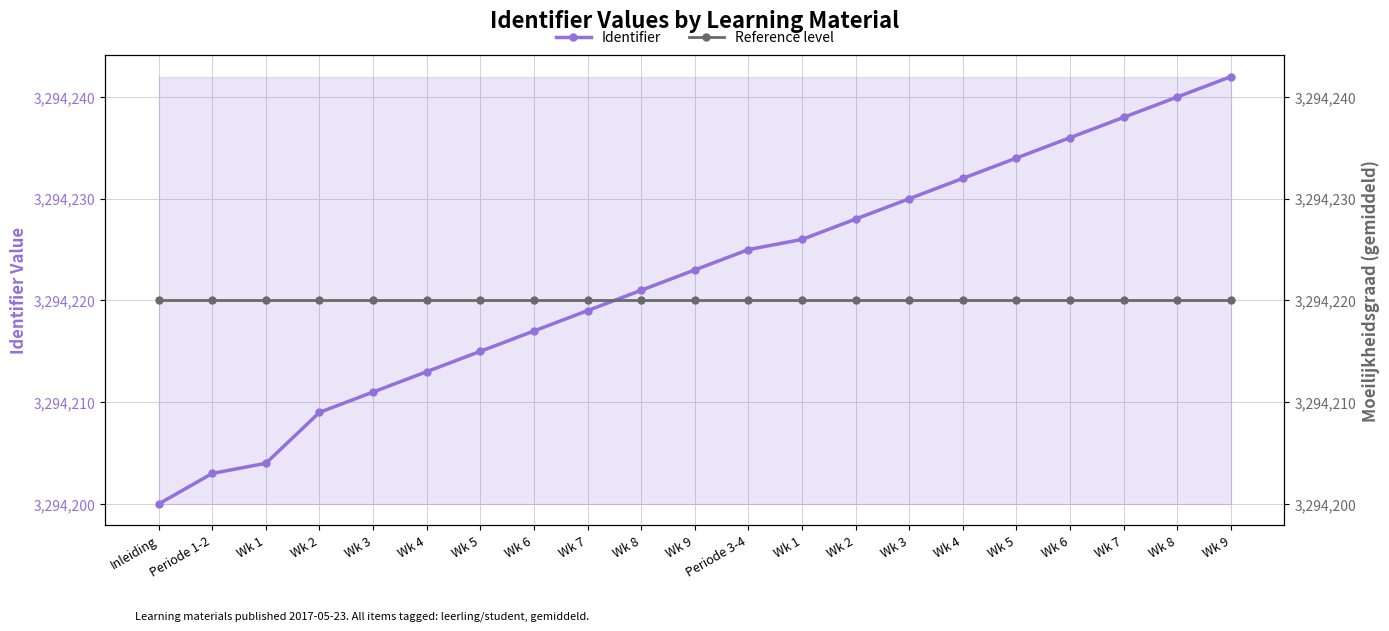

What is the difference between the maximum and minimum values in the Identifier series?

42